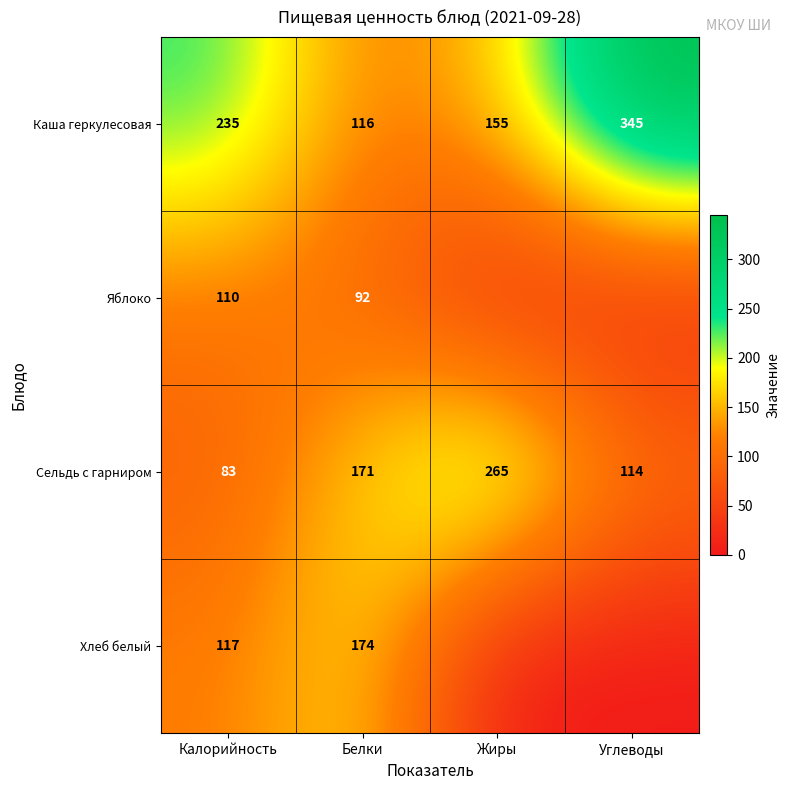

What is the sum of the Сельдь с гарниром values at Калорийность and Углеводы?

197